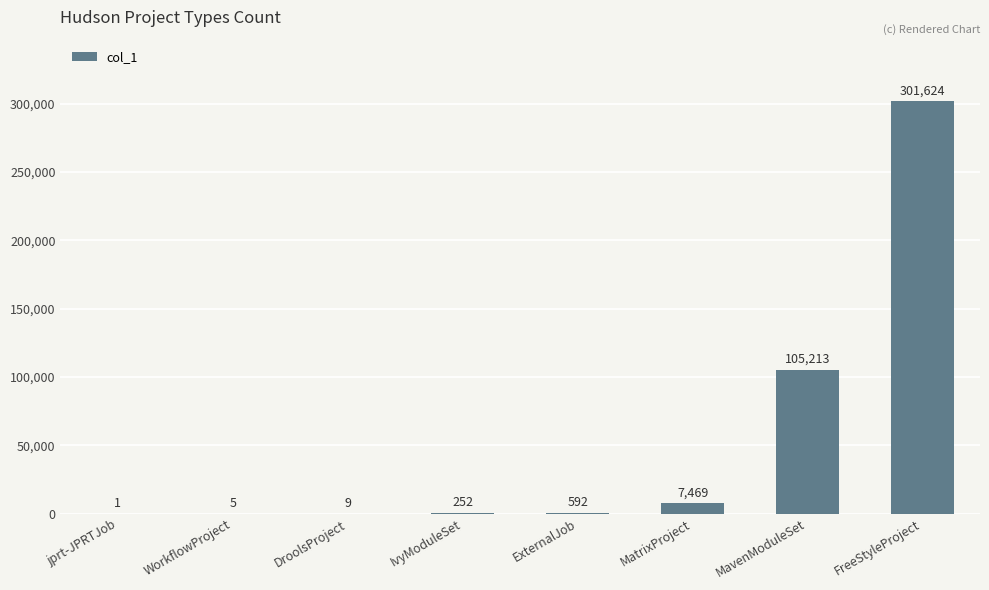

What is the sum of all values?

415165